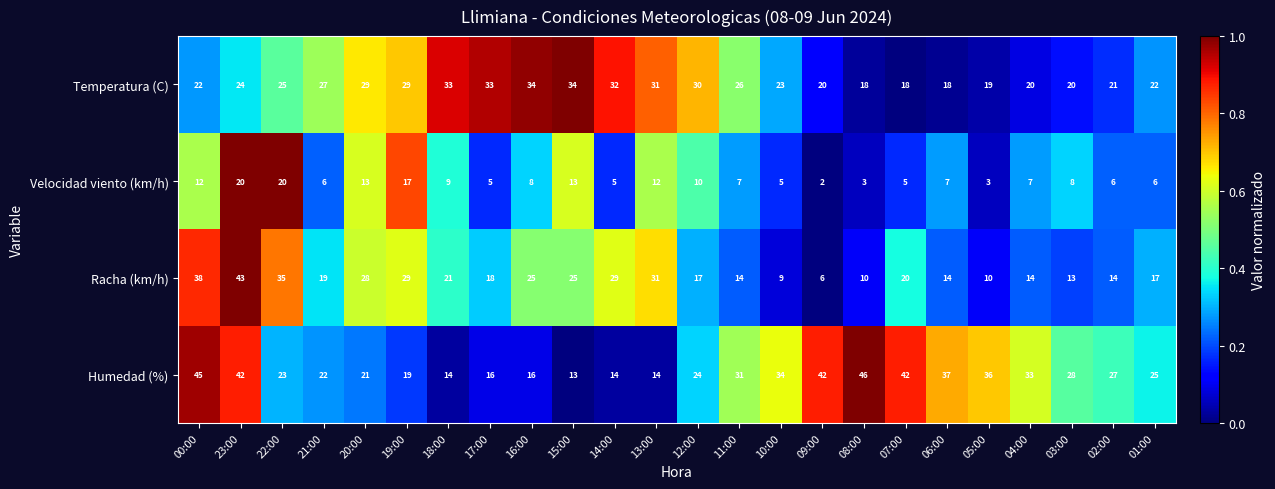

Is it true that Temperatura (C) equals 57 at 14:00?

False